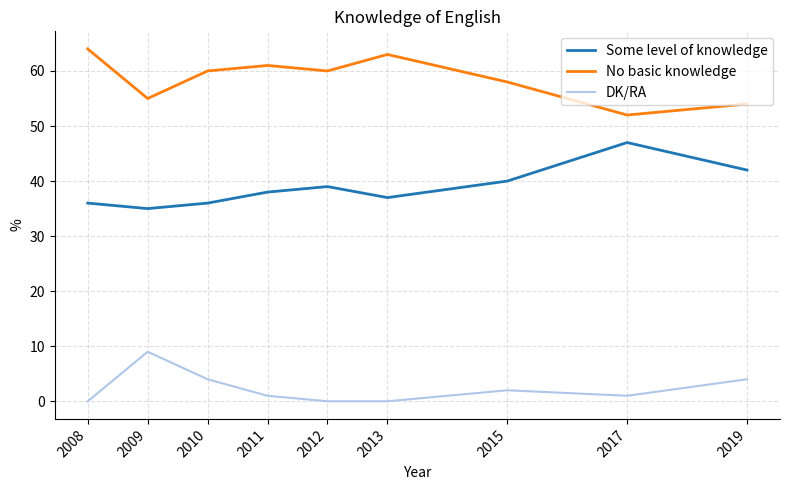

Reading left to right, extract all data points from this chart.

Some level of knowledge: 36	35	36	38	39	37	40	47	42
No basic knowledge: 64	55	60	61	60	63	58	52	54
DK/RA: 0	9	4	1	0	0	2	1	4